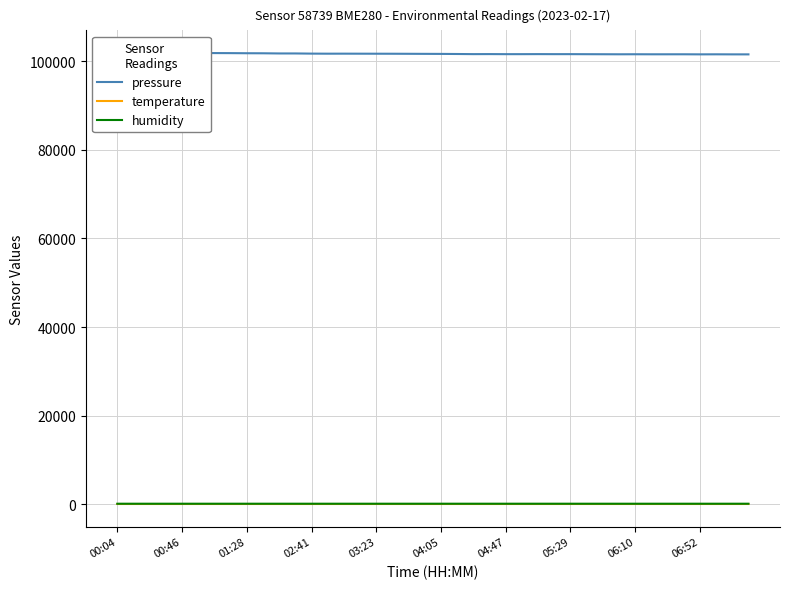

True or false: humidity has more than 0 points higher than both neighbors.

True